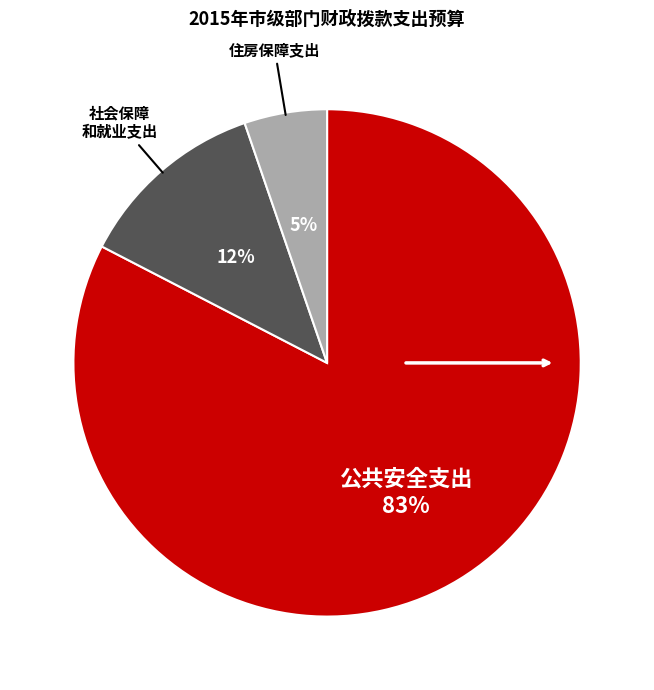

Does any single category account for the majority?

Yes